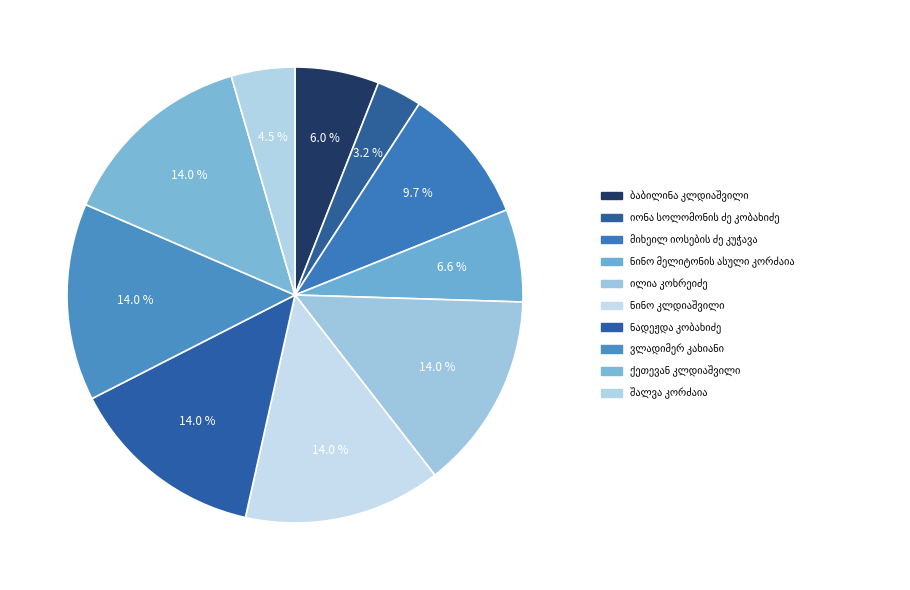

Approximately how many times larger is the value at ბაბილინა კლდიაშვილი compared to ნადეჟდა კობახიძე?

0.4